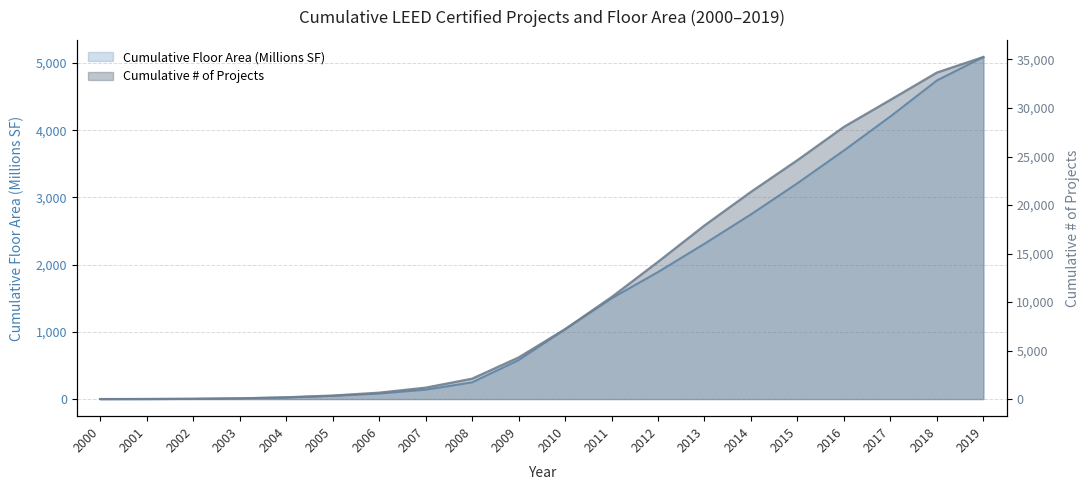

True or false: Cumulative # of Projects has a value of 14146.0 at 2012.

True